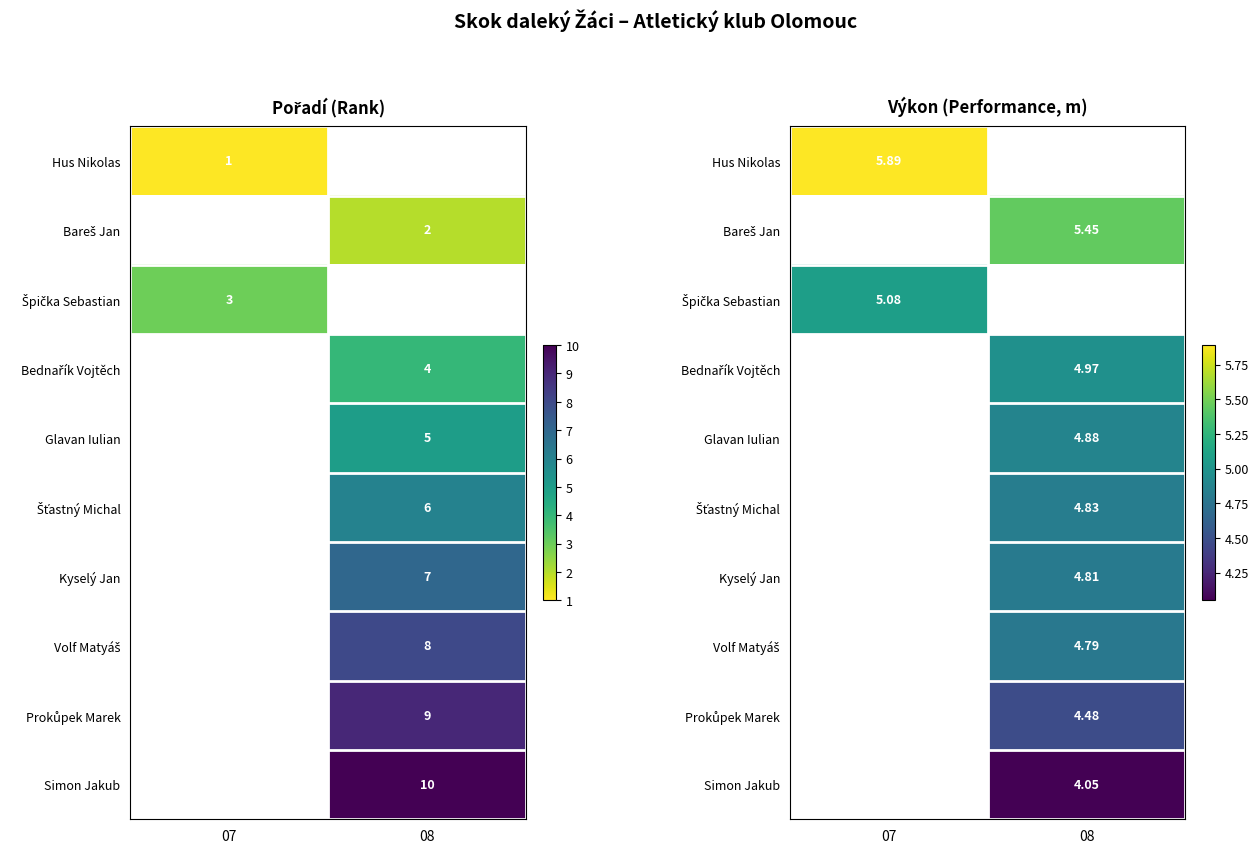

The Prokůpek Marek series shows 4.5 at 08. True or false?

True